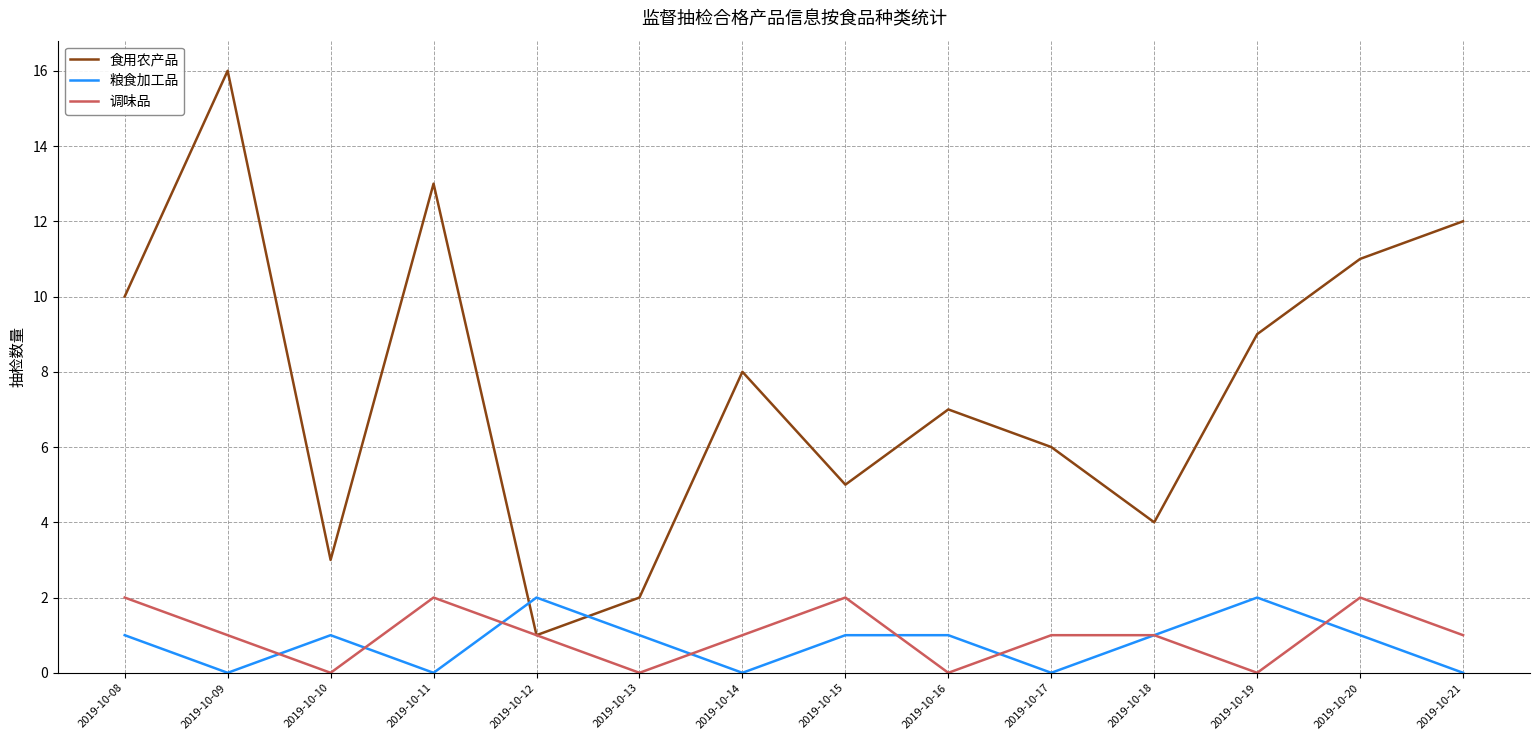

Is this an area chart (filled region under the line)?

No